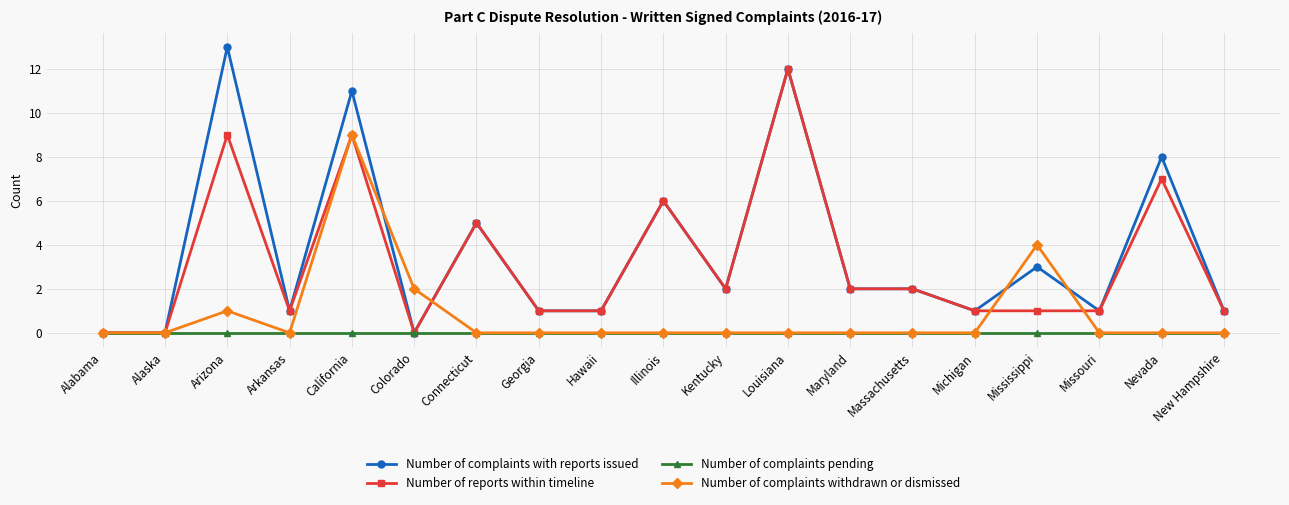

List the series in order of their peak value, lowest first.

Number of complaints pending, Number of complaints withdrawn or dismissed, Number of reports within timeline, Number of complaints with reports issued